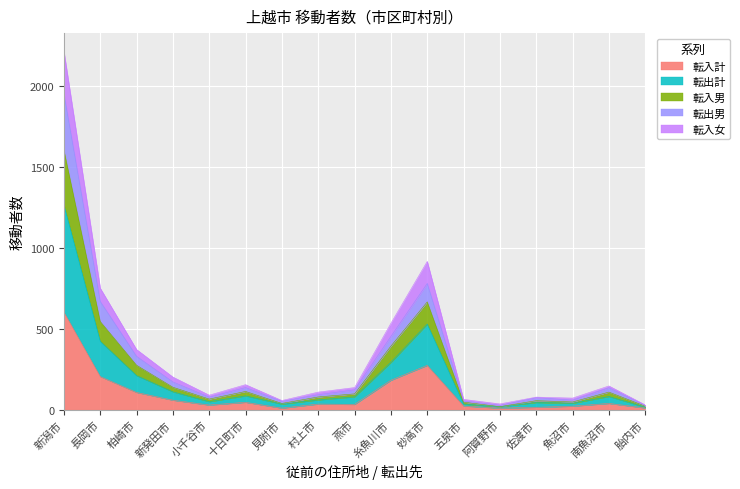

The value of 転入計 at 長岡市 is 362. True or false?

False